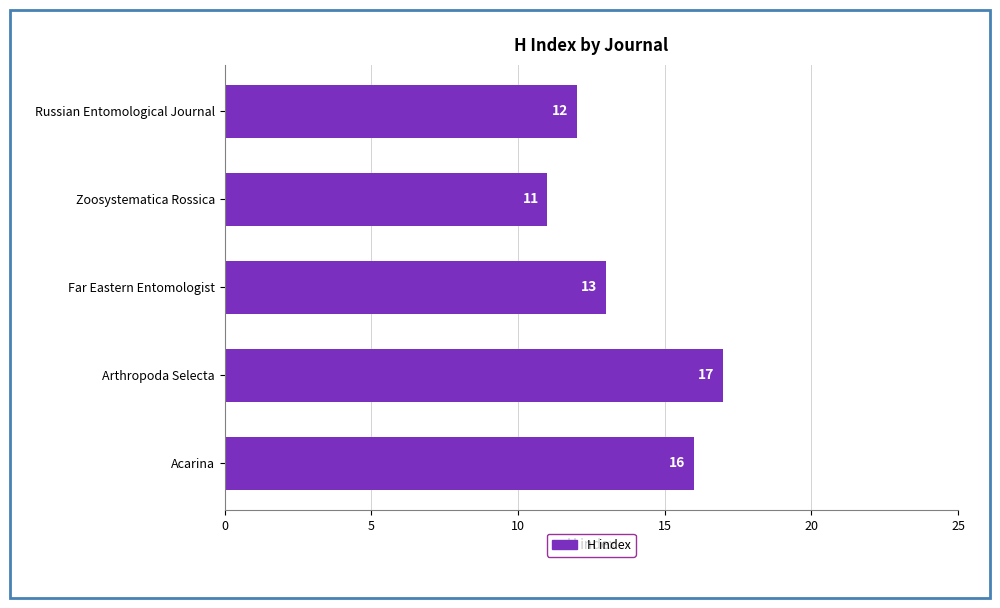

What is the average value?

14